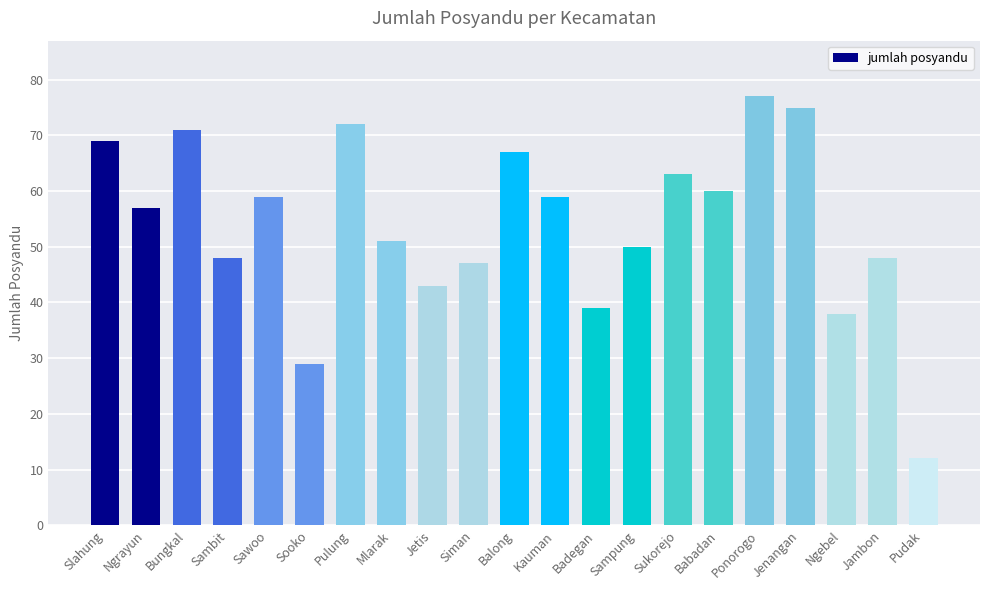

Which has a higher value, Sukorejo or Sawoo?

Sukorejo